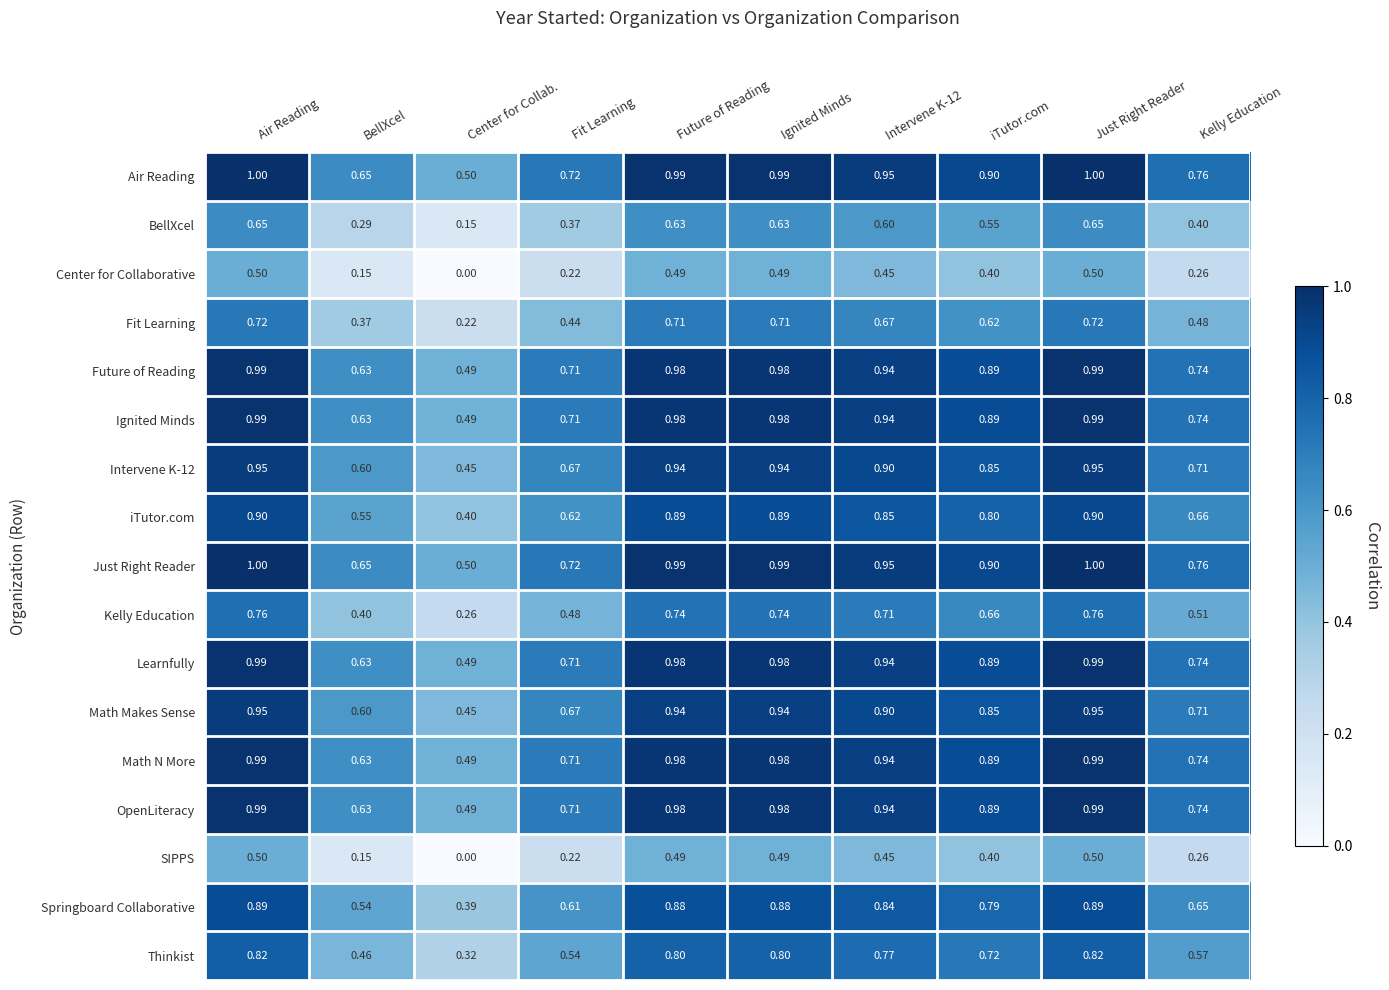

At which label is Springboard Collaborative closest to 0?

Center for Collab.